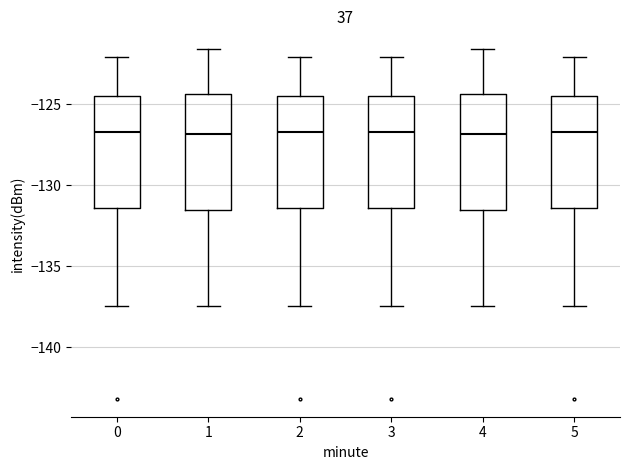

Where does the median line of the box at x = 3 sit on the y-axis? The values are not printed on the chart, so give them approximately, as read against the axis.

-126.5